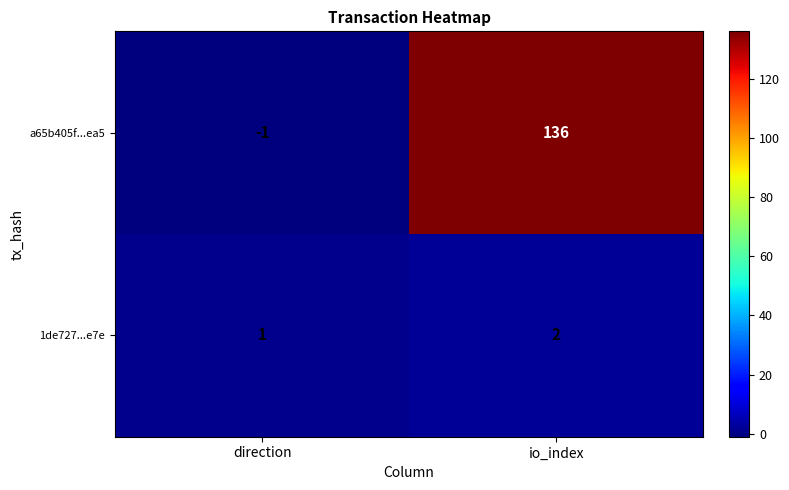

List the series in order of their overall mean, lowest first.

1de727...e7e, a65b405f...ea5